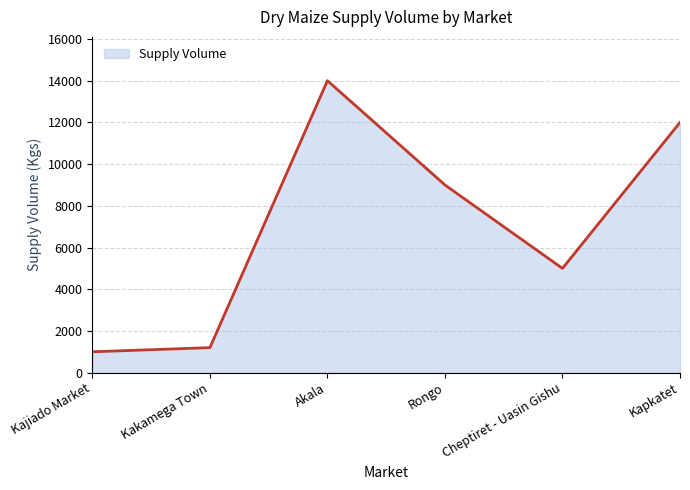

Where does the data first go above 9000?

Akala